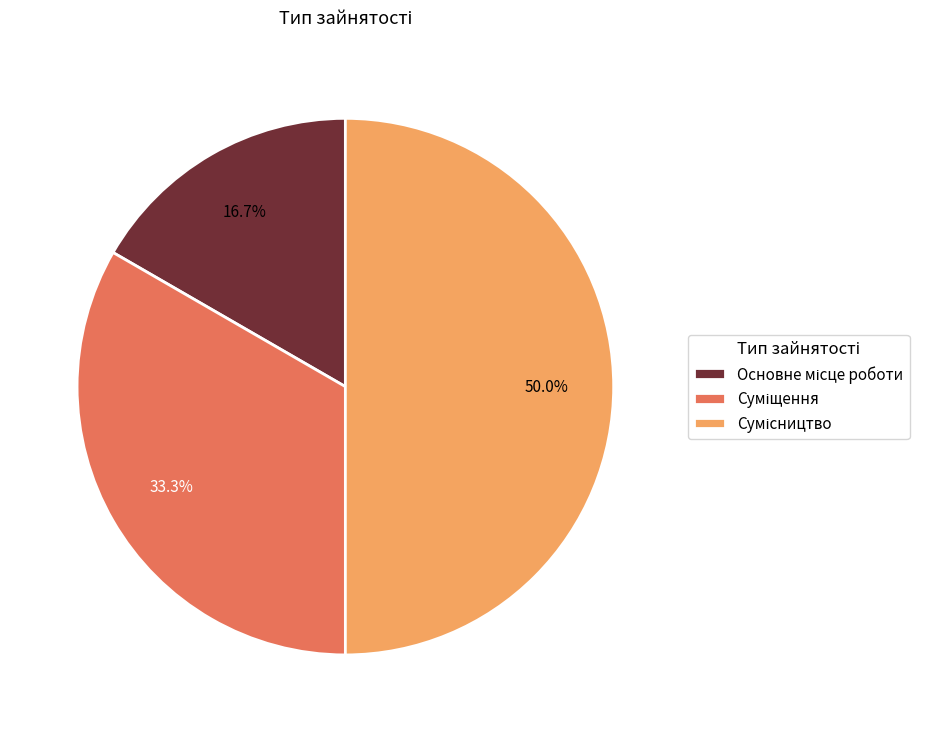

How many slices are in this pie chart?

3